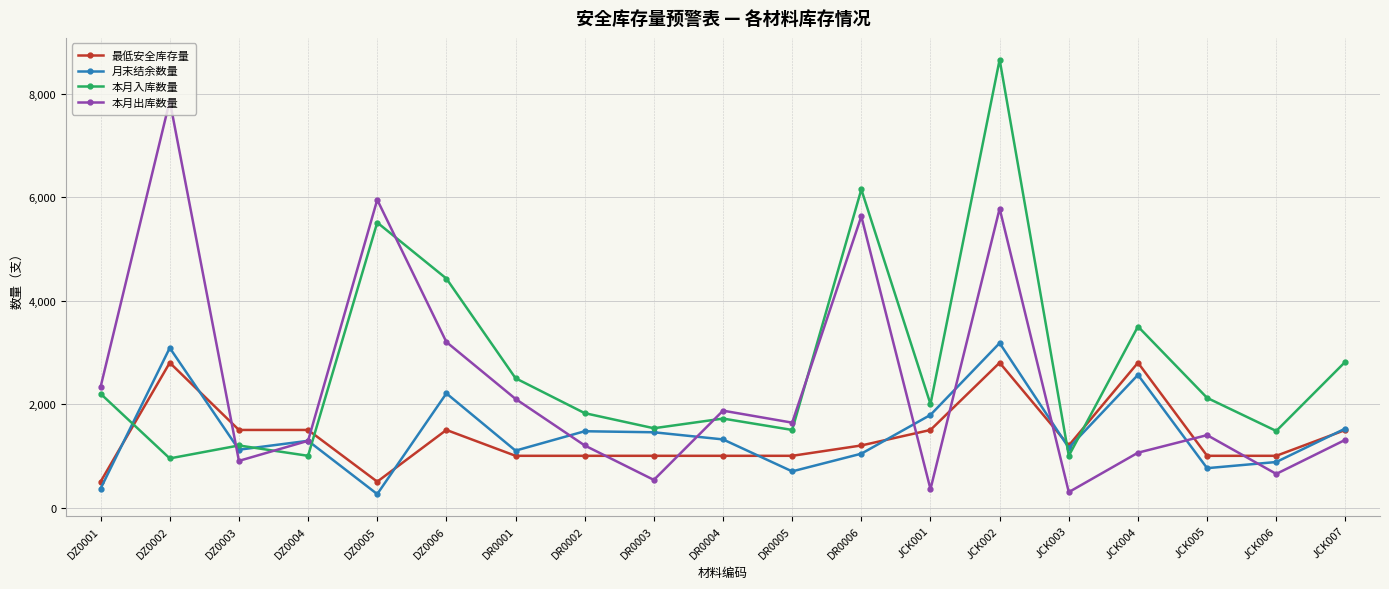

At which category does the chart reach its peak across all series?

JCK002